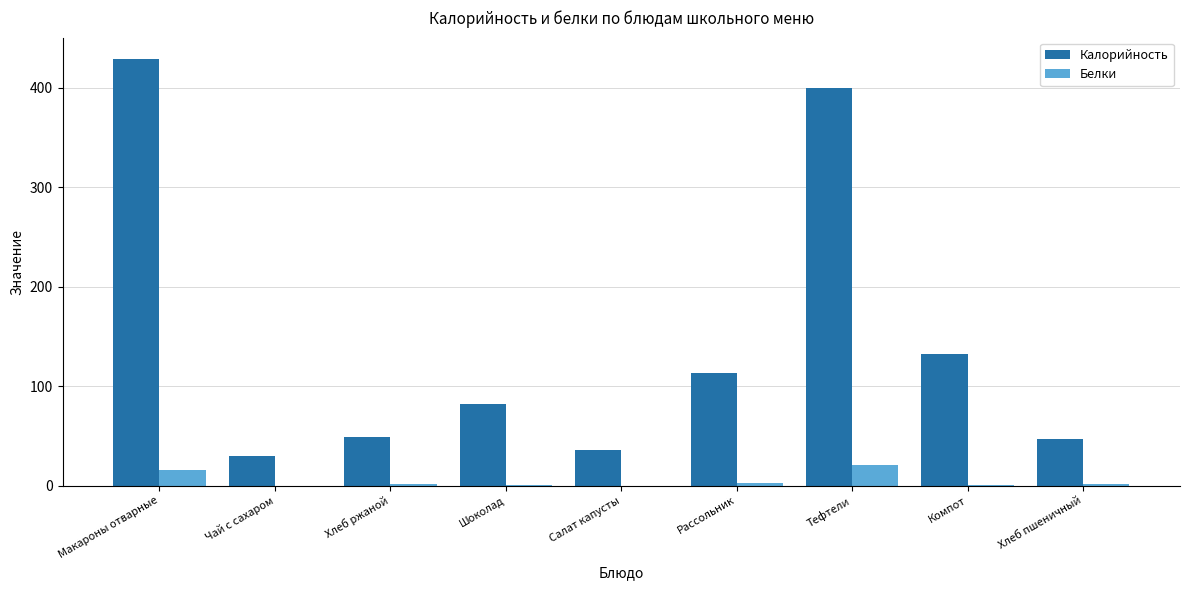

What is the sum of all Калорийность values?

1318.9